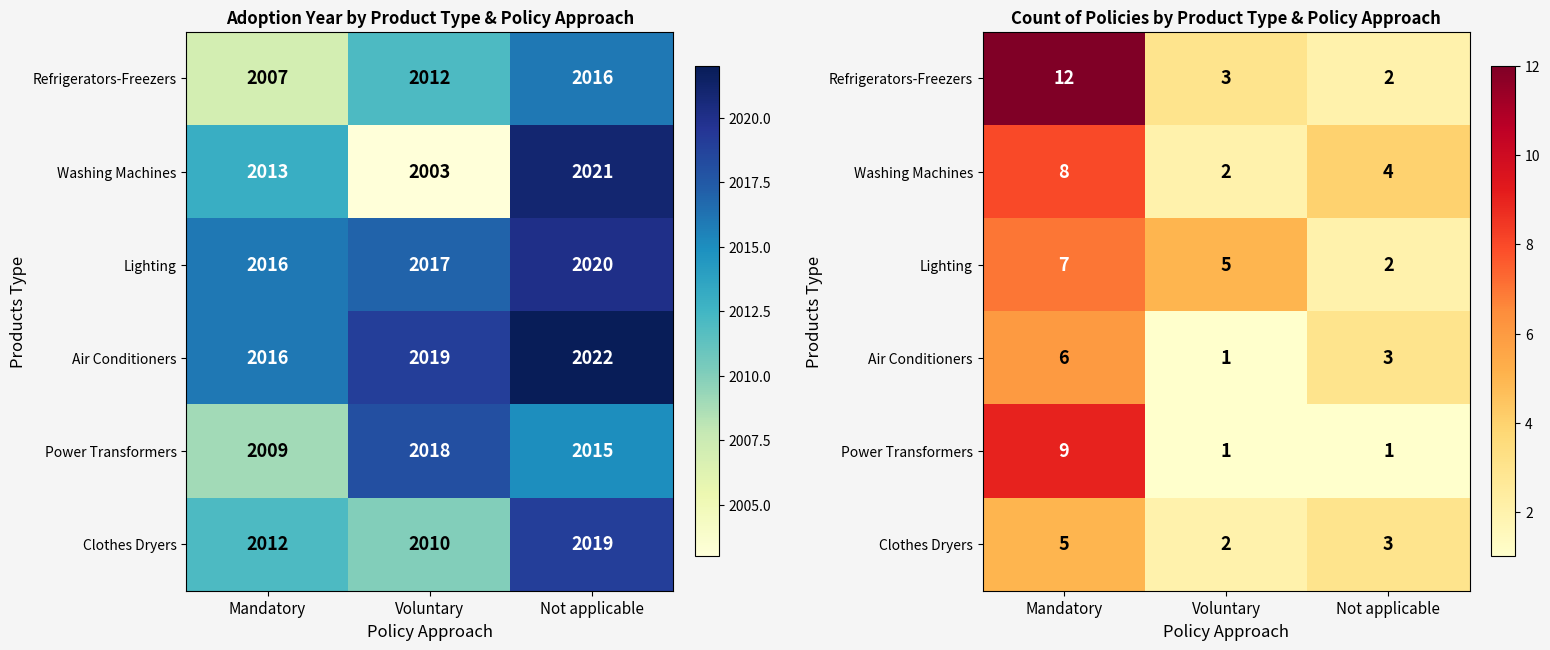

What is the spread (max minus min) of values at Not applicable?

3